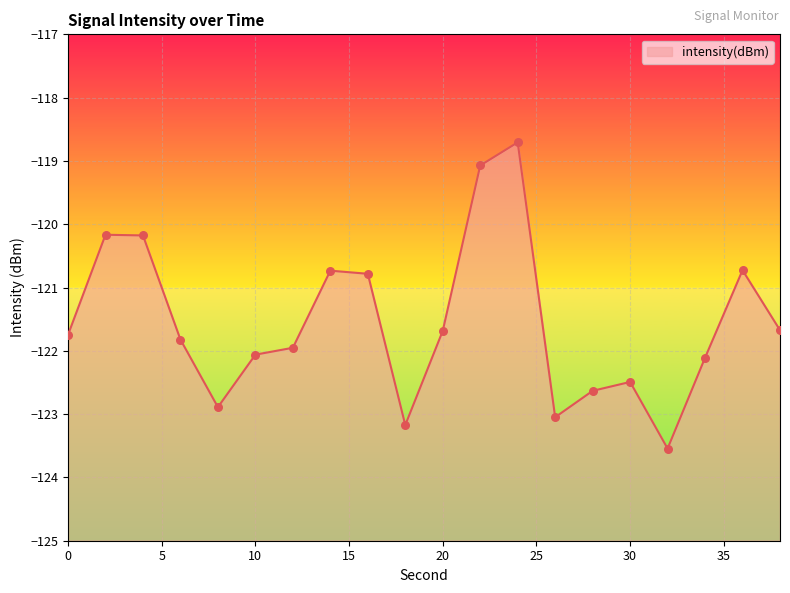

What is the change in value from 20 to 26?

-1.4